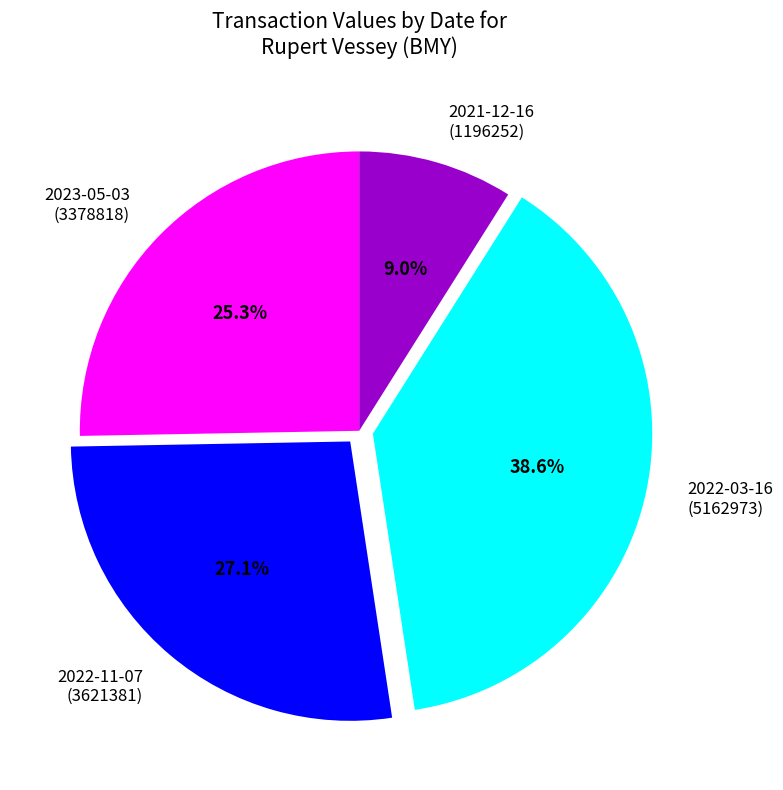

What is the smallest slice in the pie chart?

2021-12-16 (1196252)